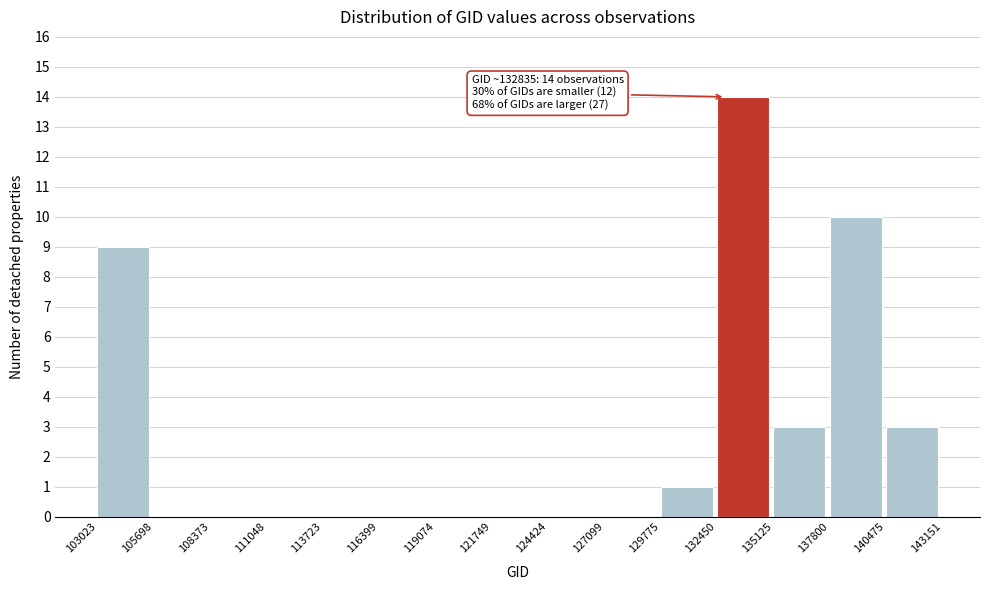

Which range on the x-axis has the tallest bar?

132450 to 135125